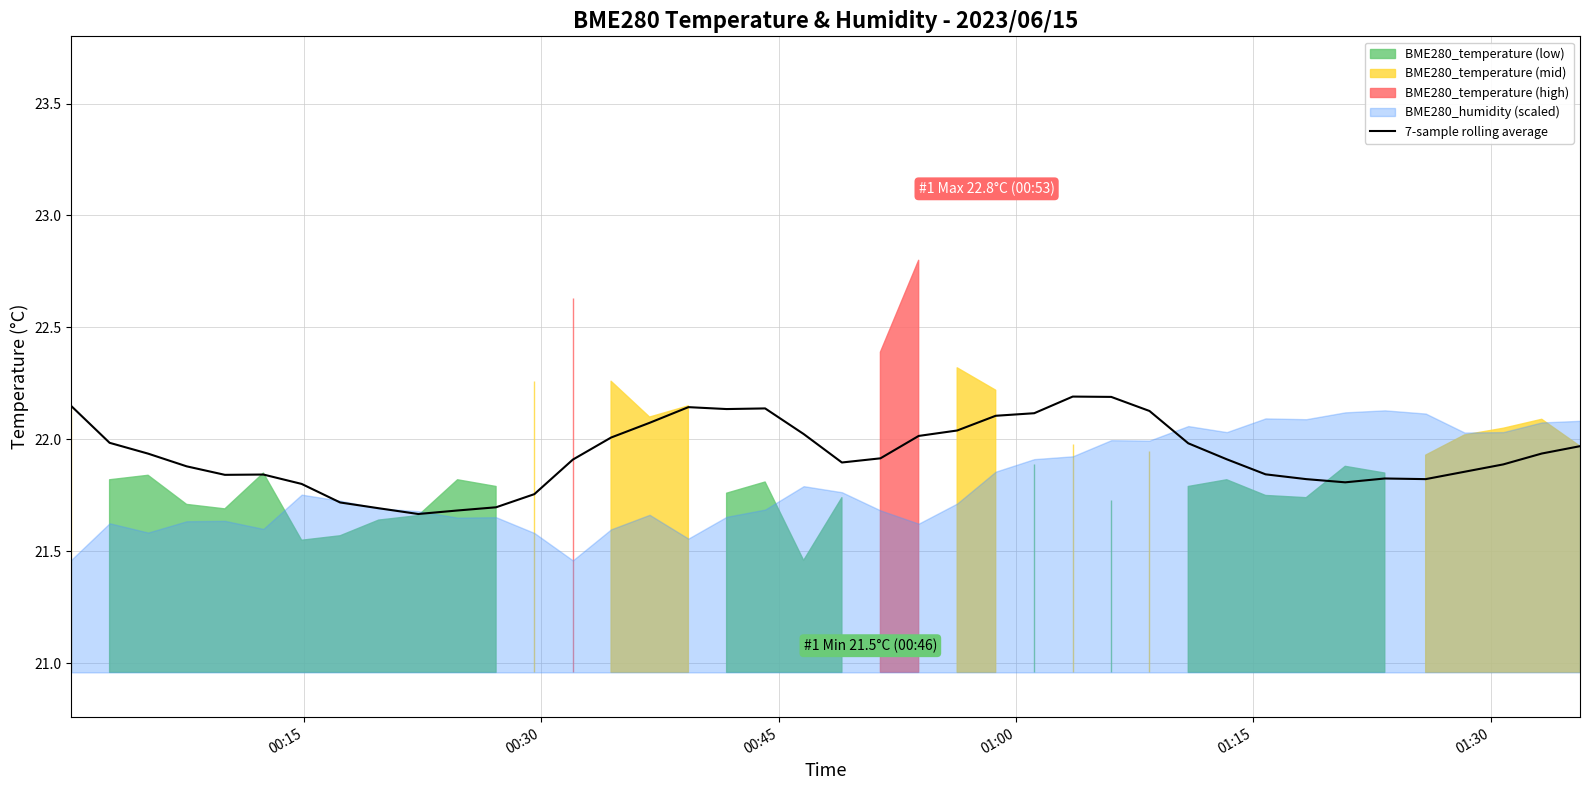

What is the maximum value for 7-sample rolling average?

22.2